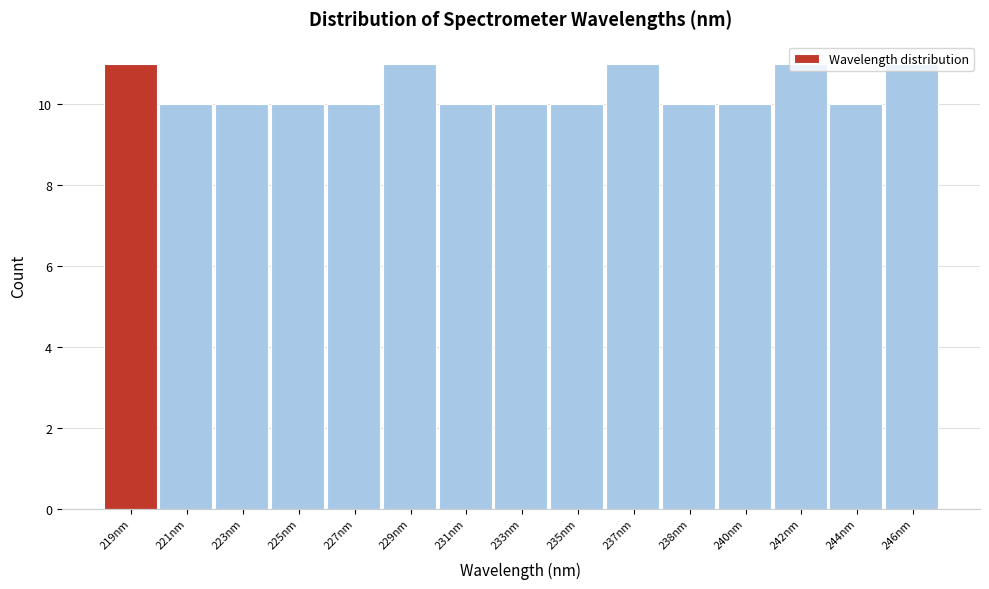

What position from the right is 237nm?

6